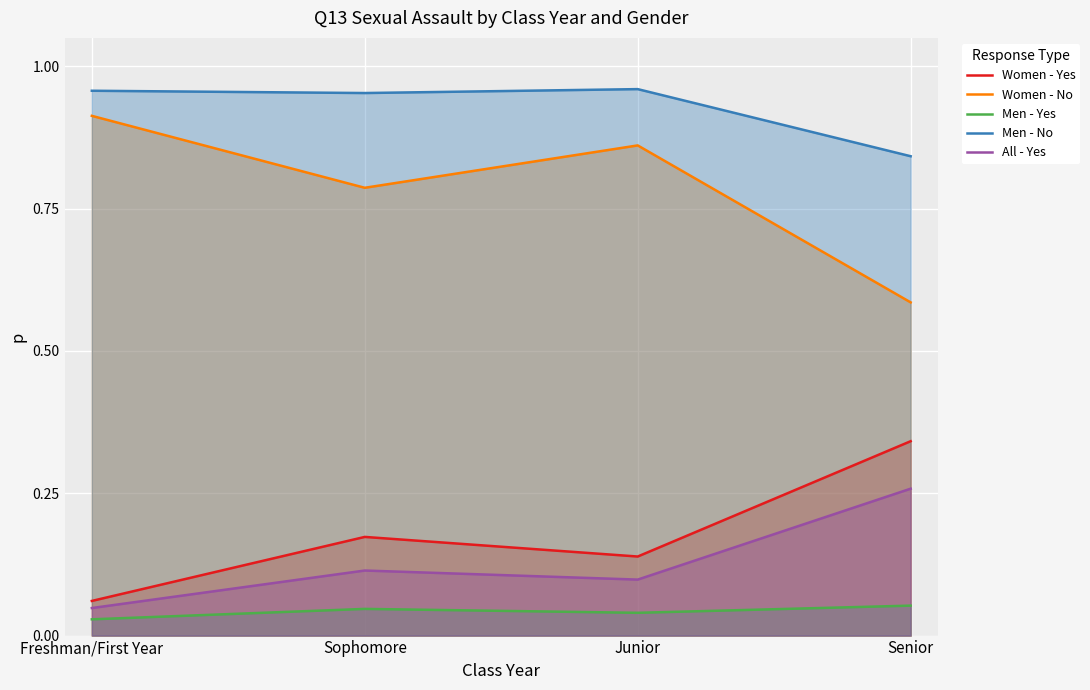

How many interior local peaks does the Men - Yes series have?

1